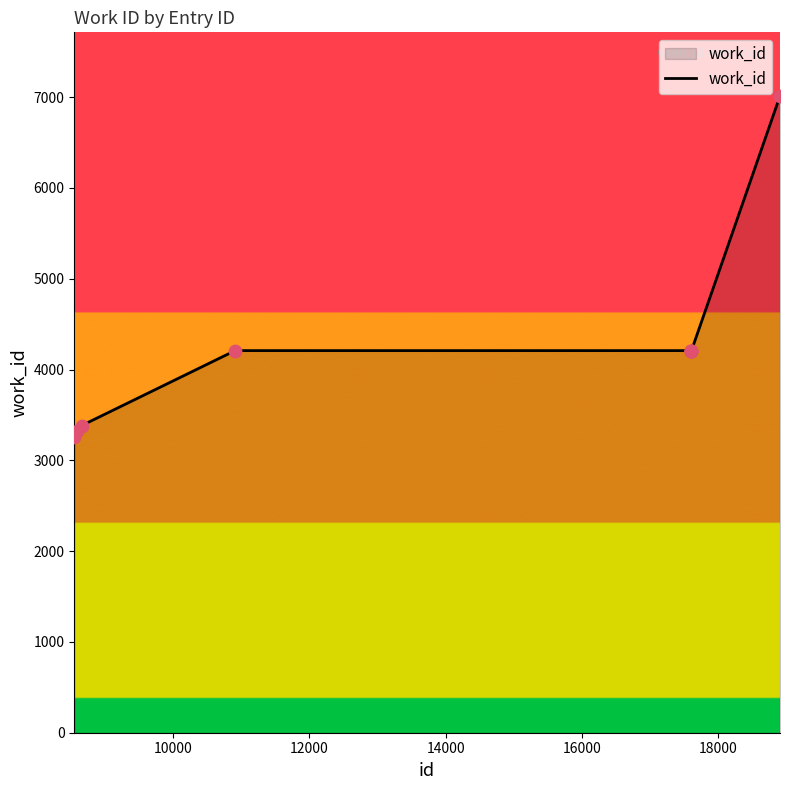

What is the difference between the maximum and minimum values?

3753